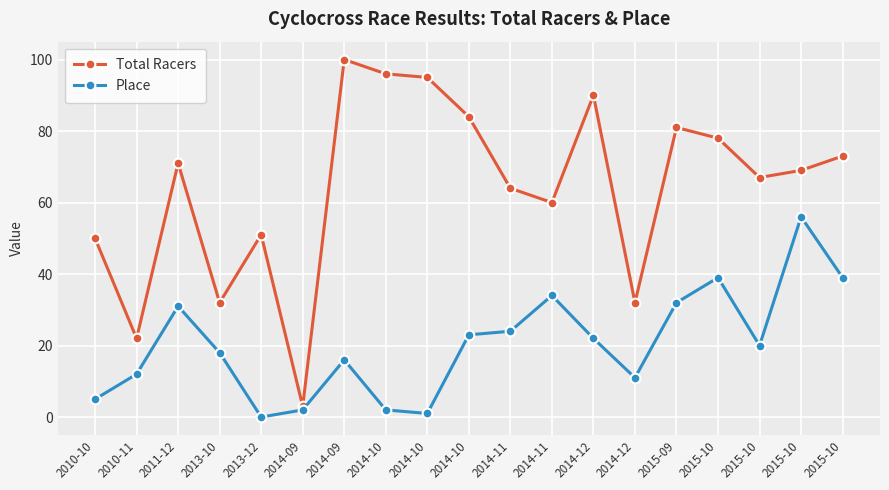

What is the label of the 7th point from the left?

2014-09